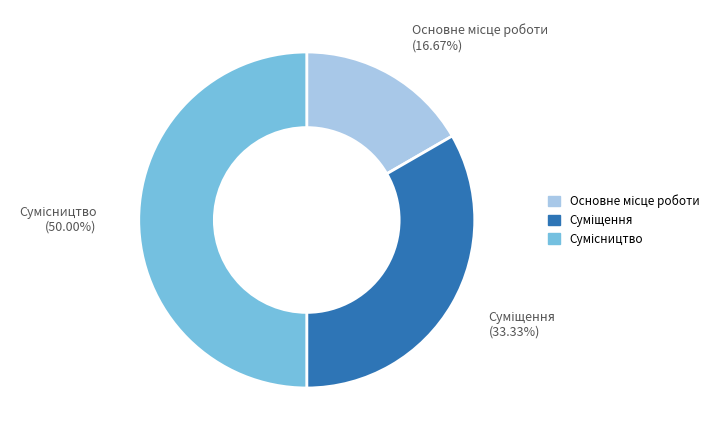

What percentage is the Основне місце роботи slice, to the nearest percent?

17%